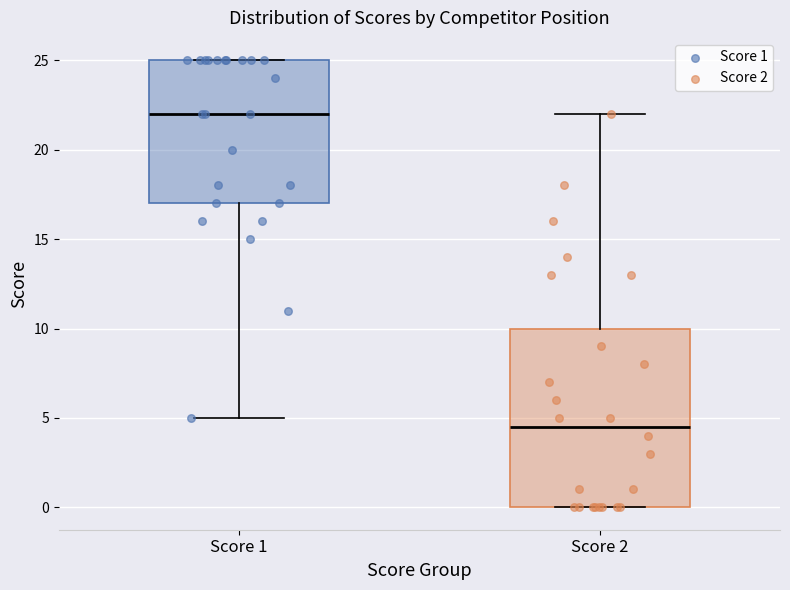

Reading left to right, read every box against the y-axis: the position of its median line, the range the box covers, and the ends of its whiskers. The values are not printed on the chart, so give them approximately, as read against the axis.

Score 1: median 22.0, box 17.0 to 25.0, whiskers 5.0 to 25.0
Score 2: median 4.5, box 0.0 to 10.0, whiskers 0.0 to 22.0